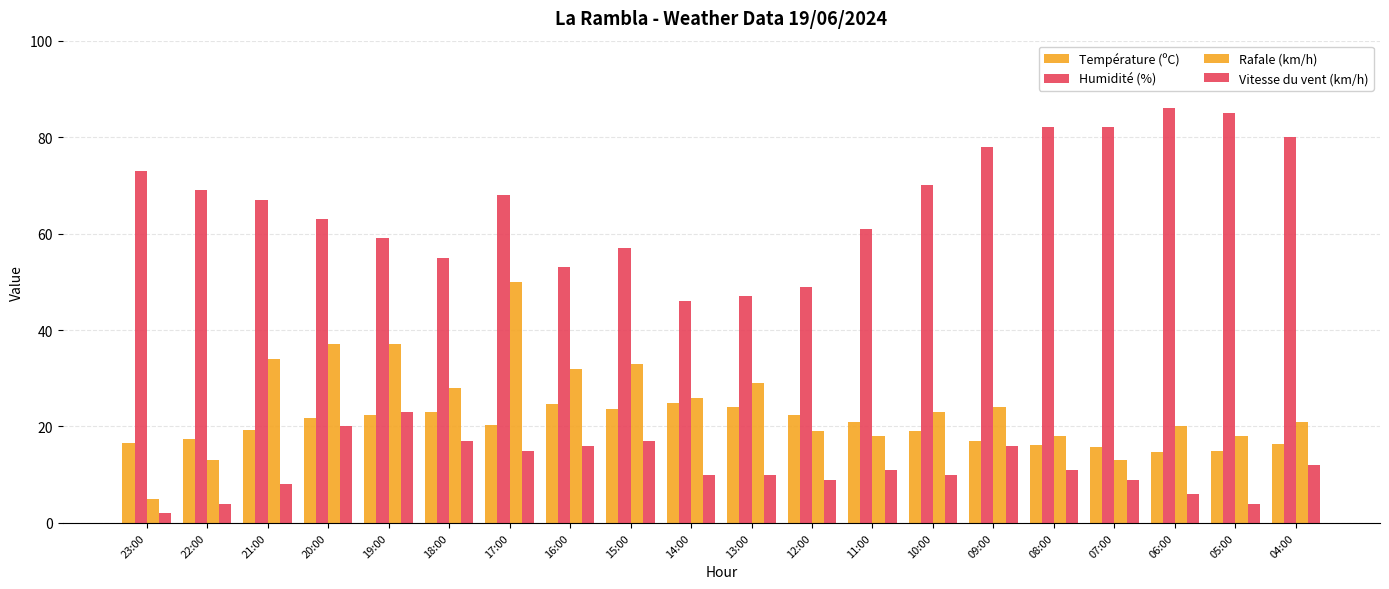

What is the value of the Vitesse du vent (km/h) bar at the 14th from the left?

10.0